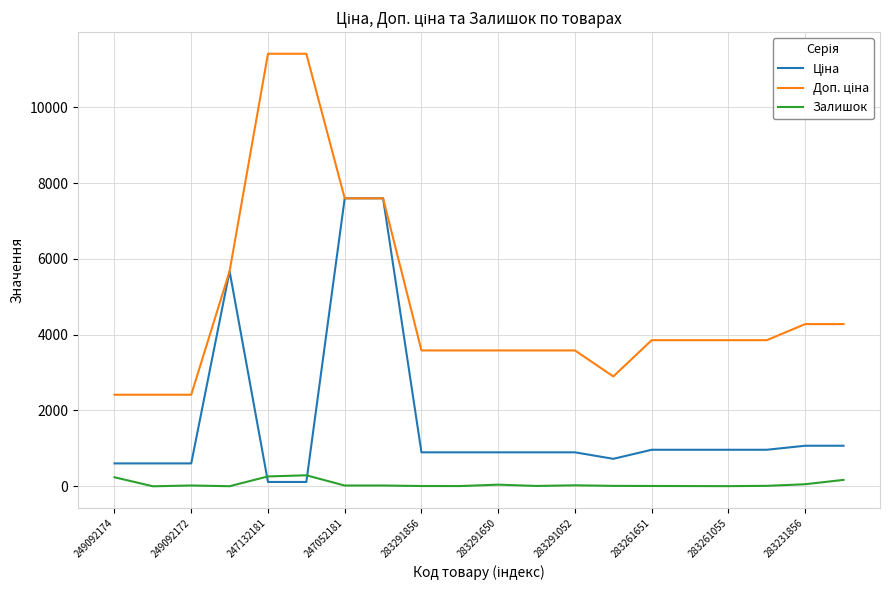

What is the label of the 8th point from the left?

283261651